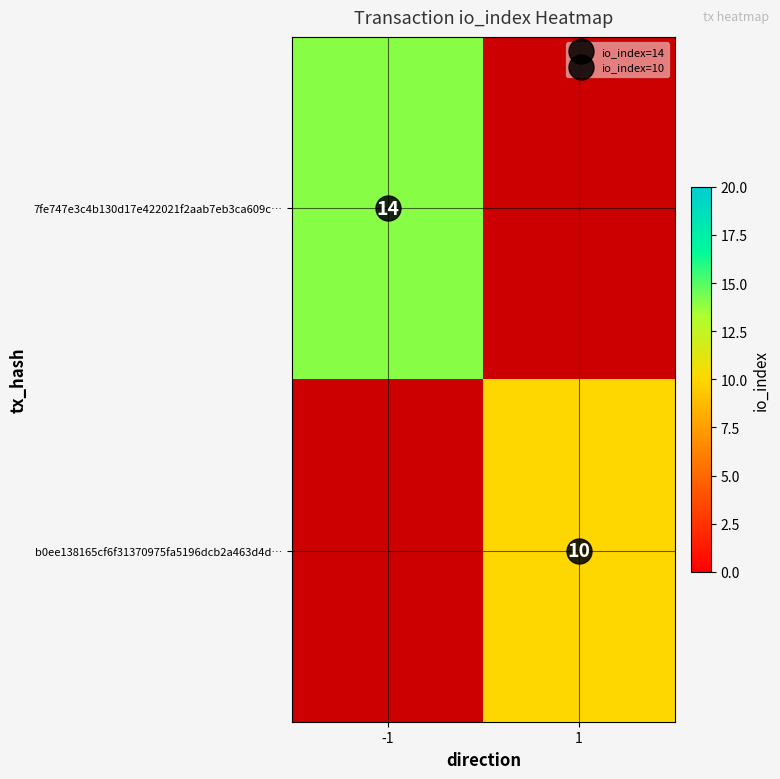

List the labels in order of b0ee138165cf6f31370975fa5196dcb2a463d4d… value, smallest first.

-1, 1